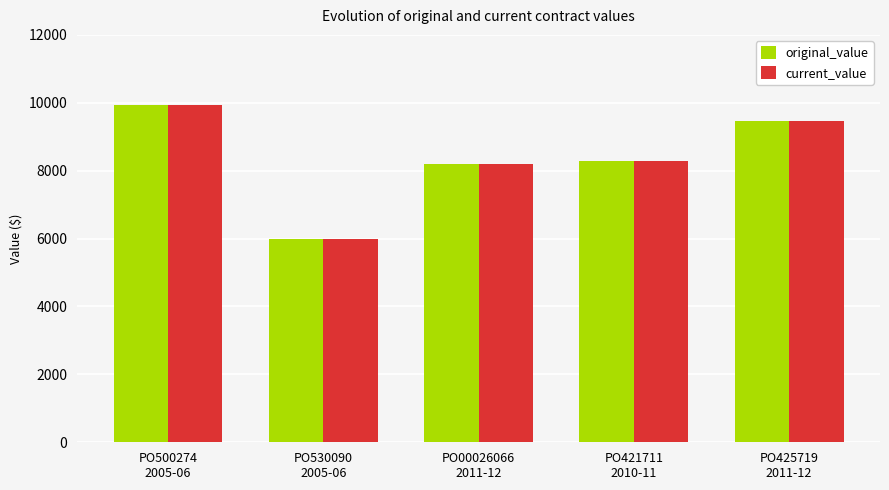

Does the chart contain stacked bars?

No